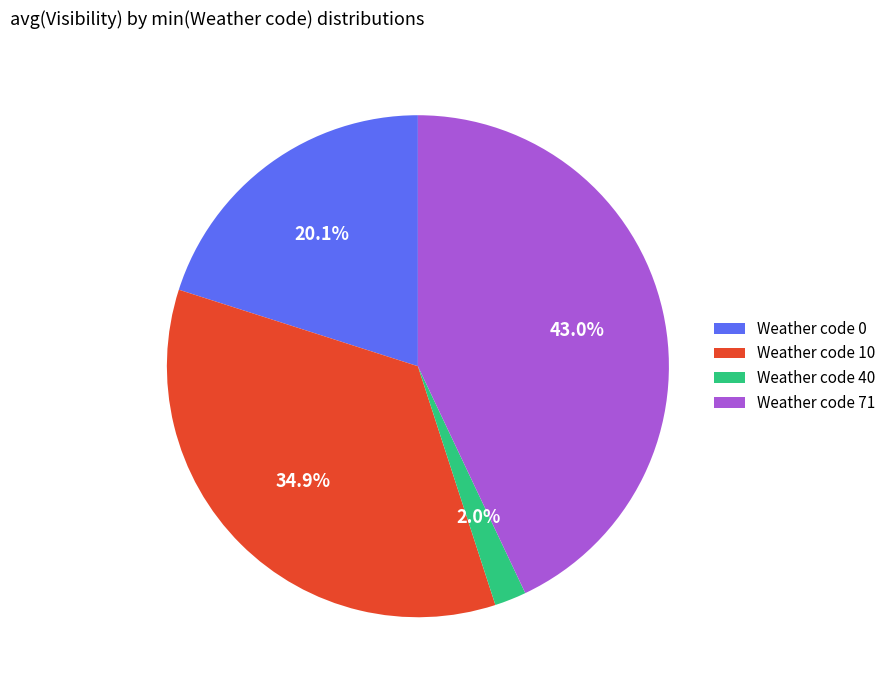

What is the largest slice in the pie chart?

Weather code 71